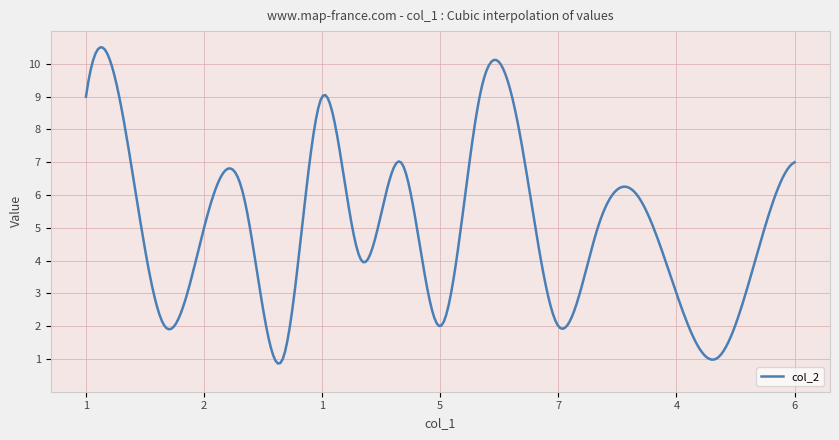

What is the smallest value displayed?

0.9